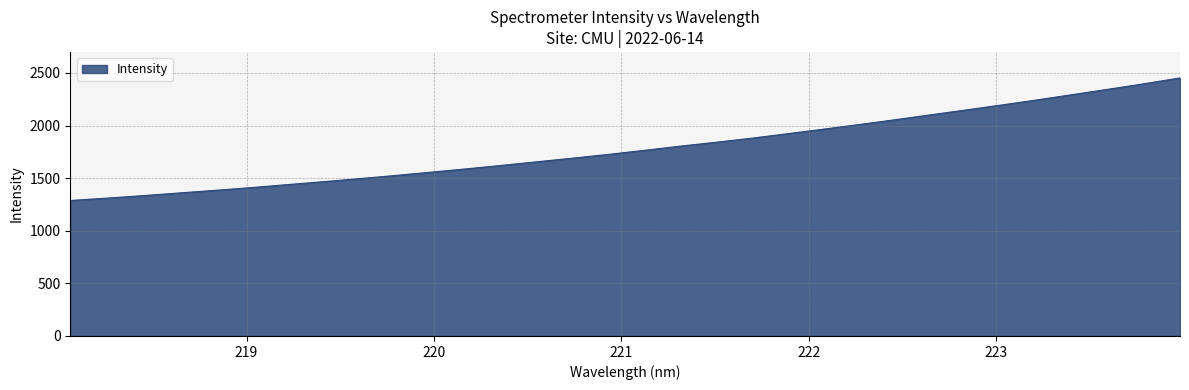

What is the maximum value shown in the chart?

2452.7